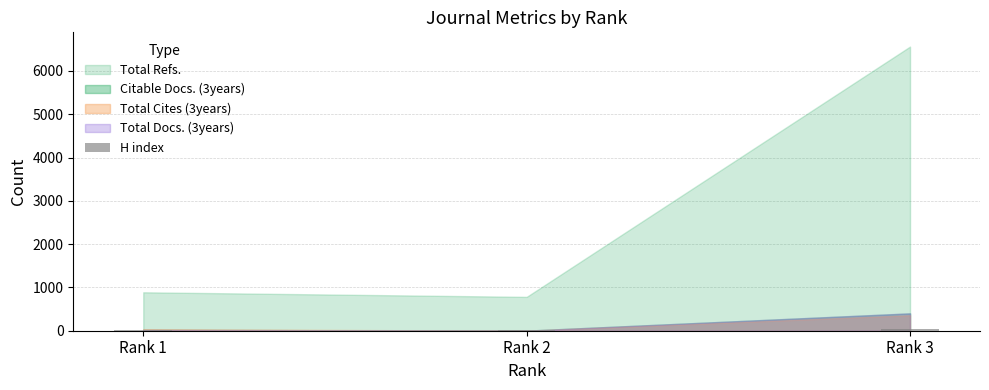

The chart shows a value of 33 at Rank 3. True or false?

True